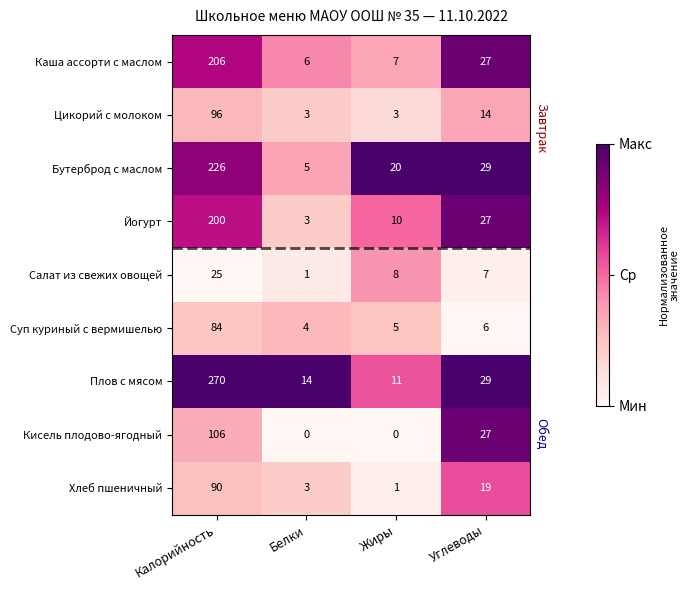

What is the total value across all series at Белки?

39